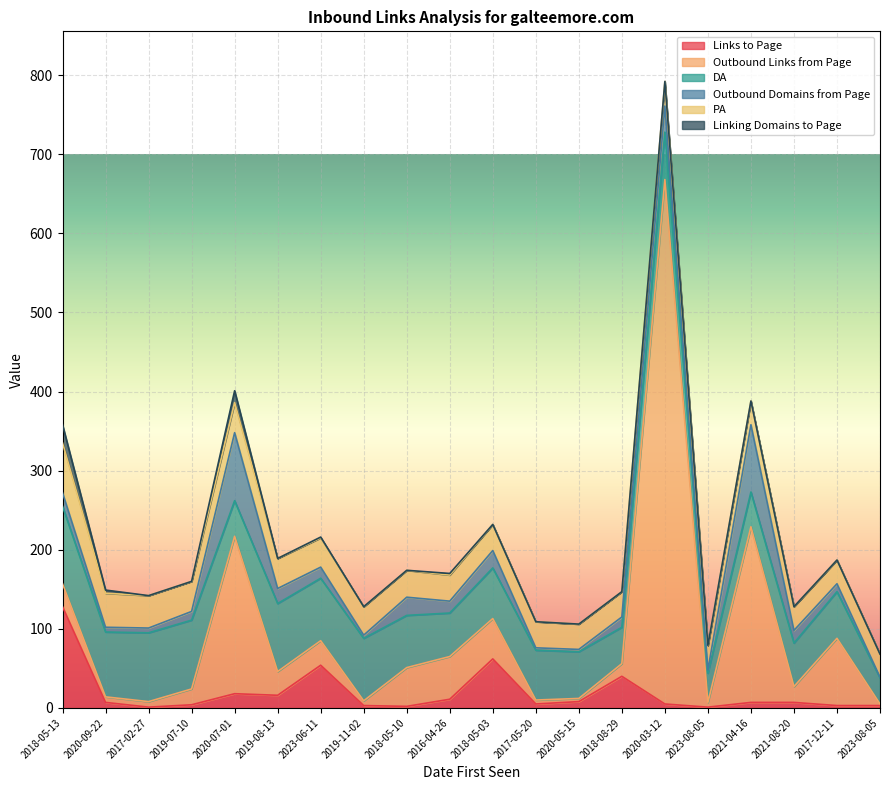

Which series has the largest range (max minus min)?

Outbound Links from Page